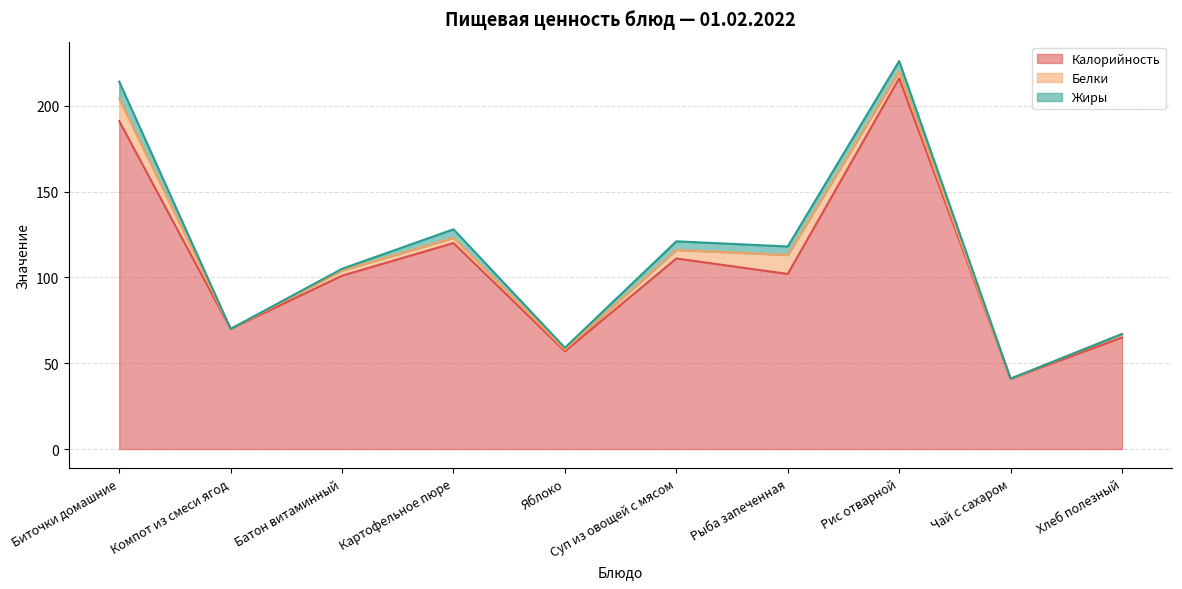

How many Жиры values are between 0 and 5?

8